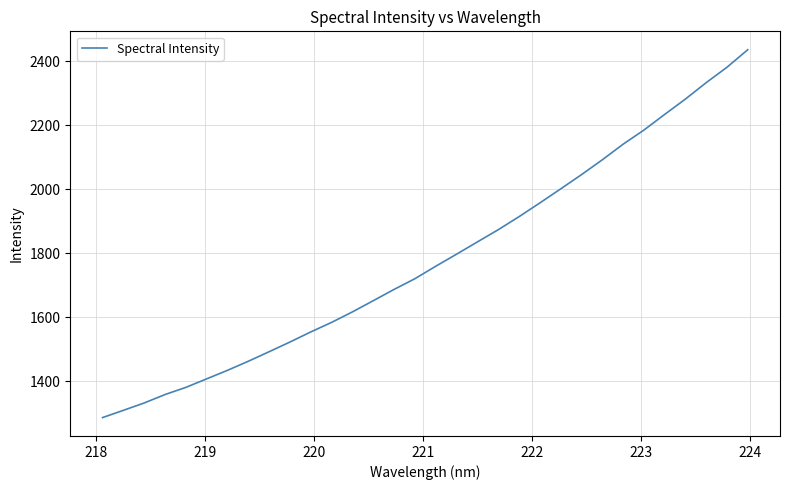

What is the difference between the maximum and minimum values?

1148.2